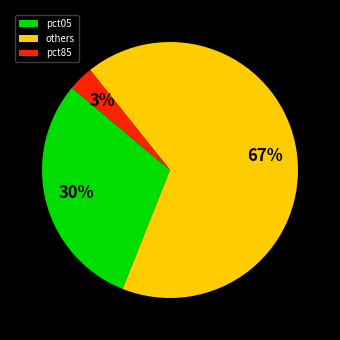

Does others represent more than half of the total?

Yes